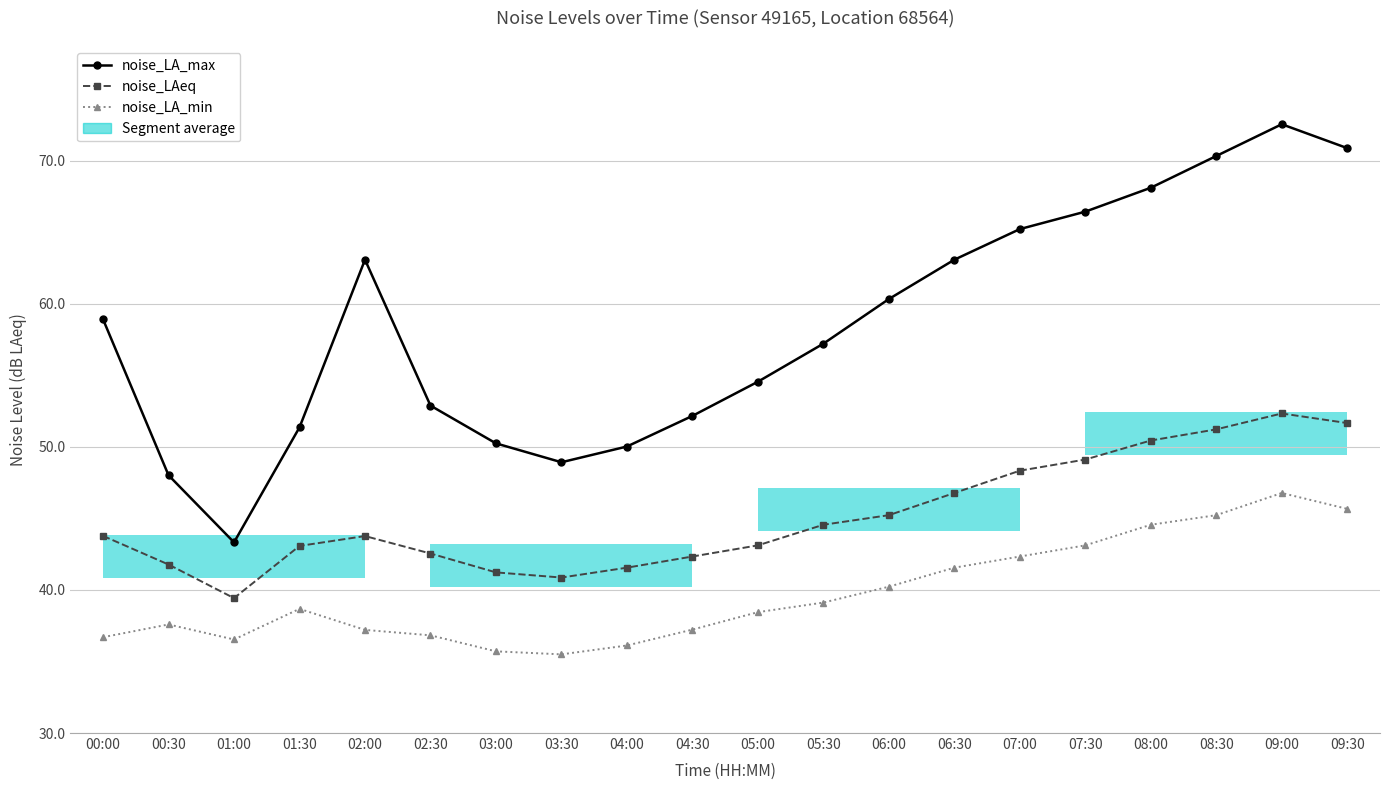

Between 07:30 and 08:30, which series saw the biggest shift?

noise_LA_max